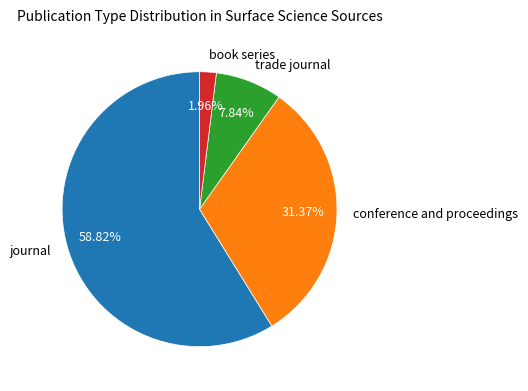

Does journal represent more than half of the total?

Yes